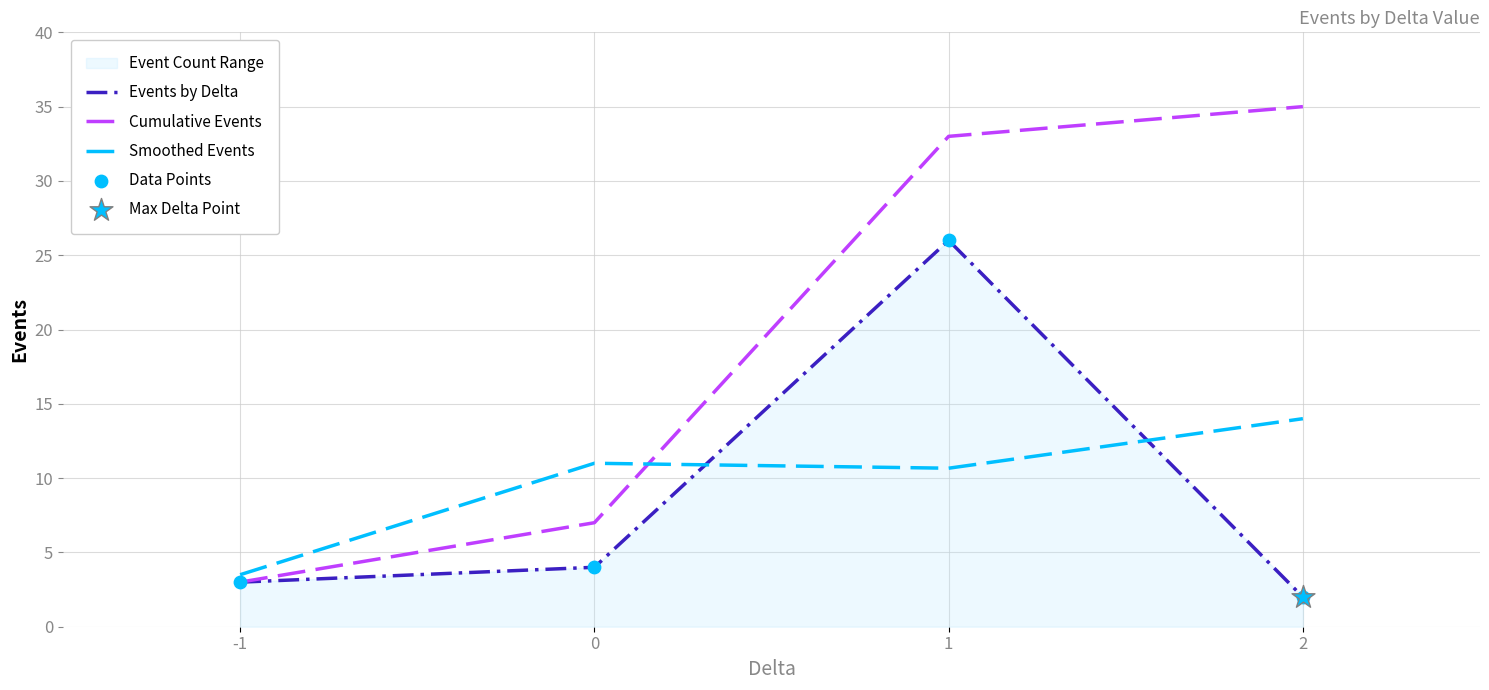

Which series reaches the maximum Y coordinate?

Cumulative Events